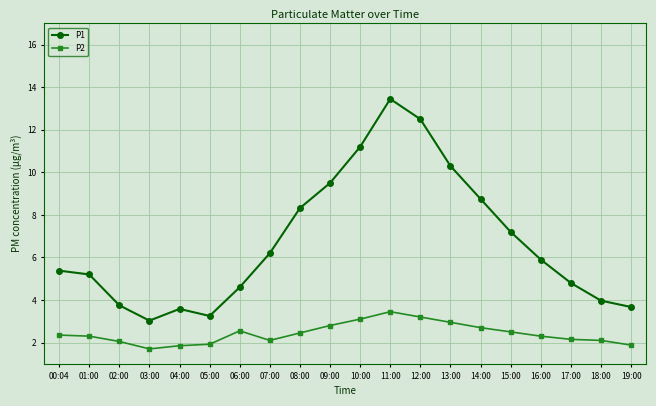

How many interior local peaks does the P1 series have?

2